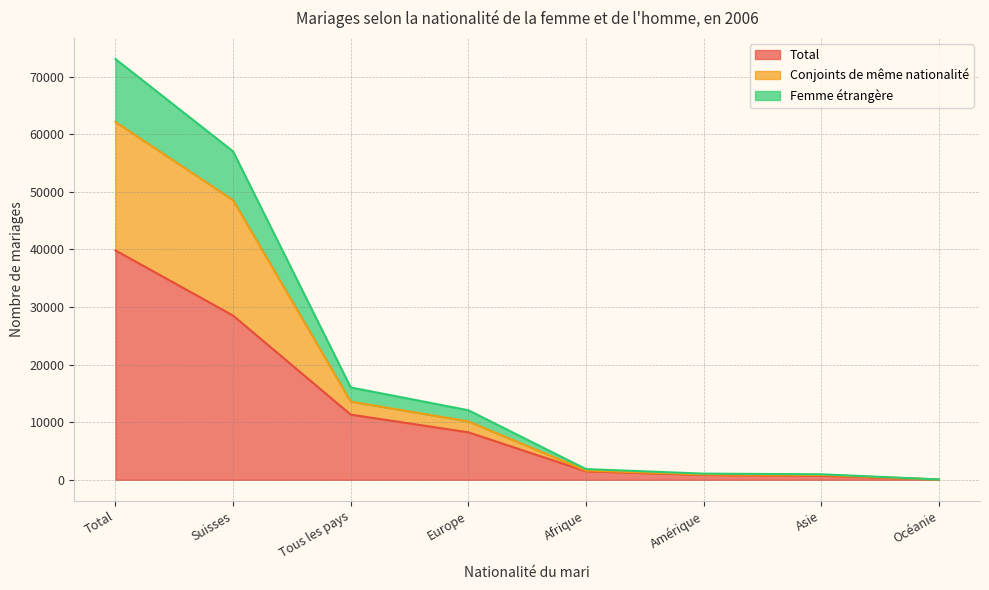

Count the number of categories in the chart.

8